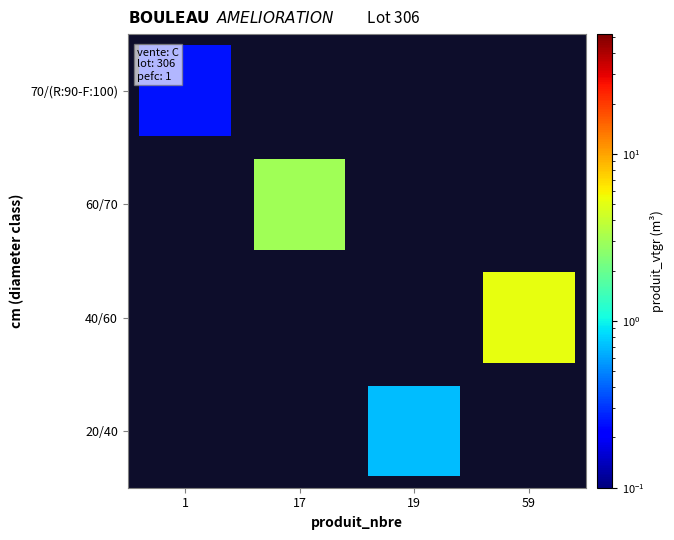

Reading right to left, list all the values displayed in this chart.

20/40: 0.7	19.0
40/60: 5.2	59.0
60/70: 3.0	17.0
70/(R:90-F:100): 0.2	1.0